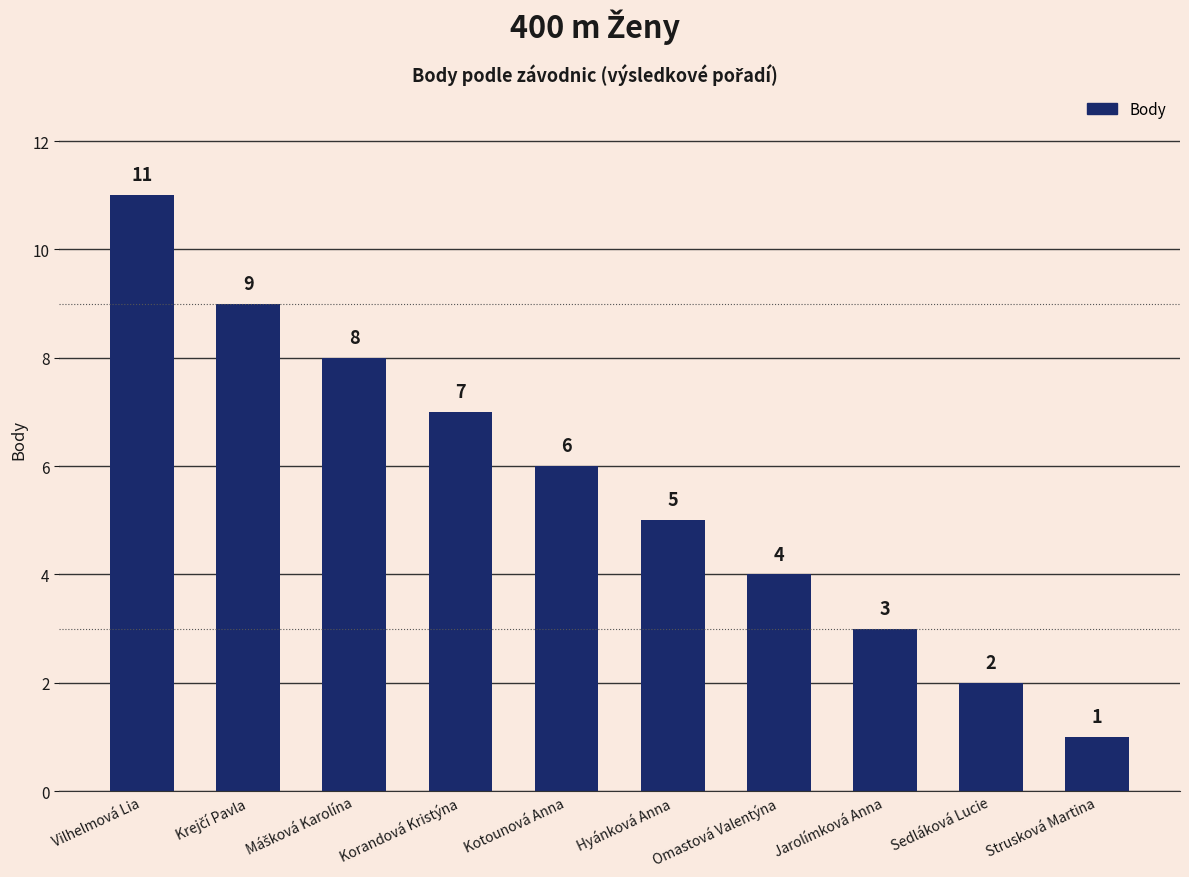

How many values are between 3 and 8?

6